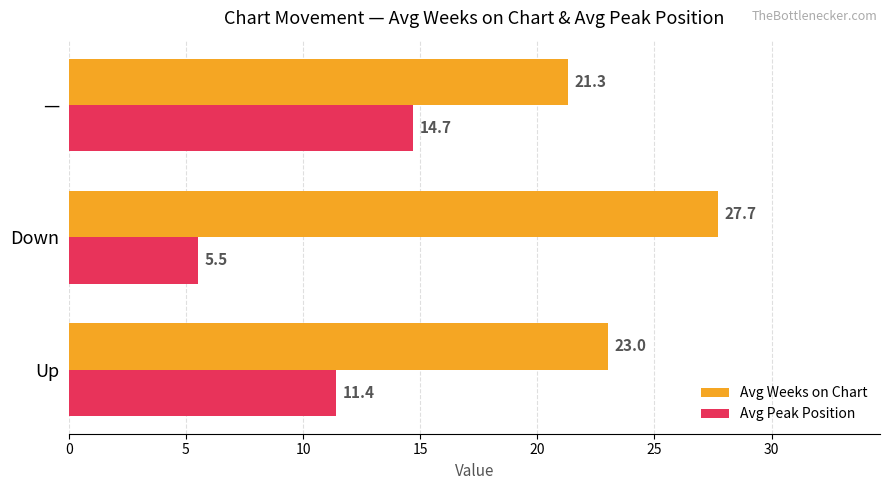

Which series has the widest spread of values?

Avg Peak Position